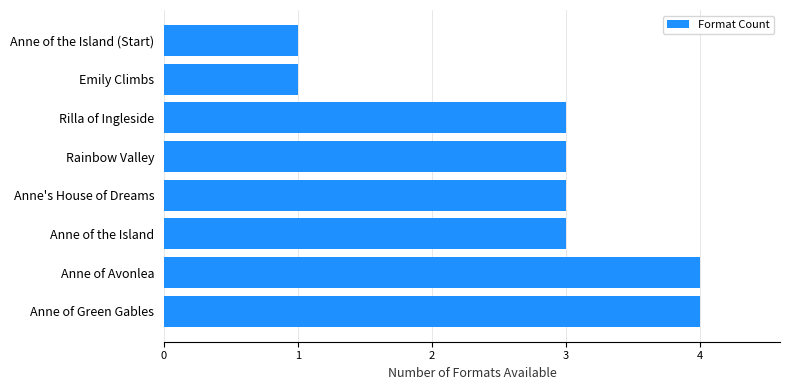

Approximately how many times larger is the value at Rilla of Ingleside compared to Anne of the Island?

1.0